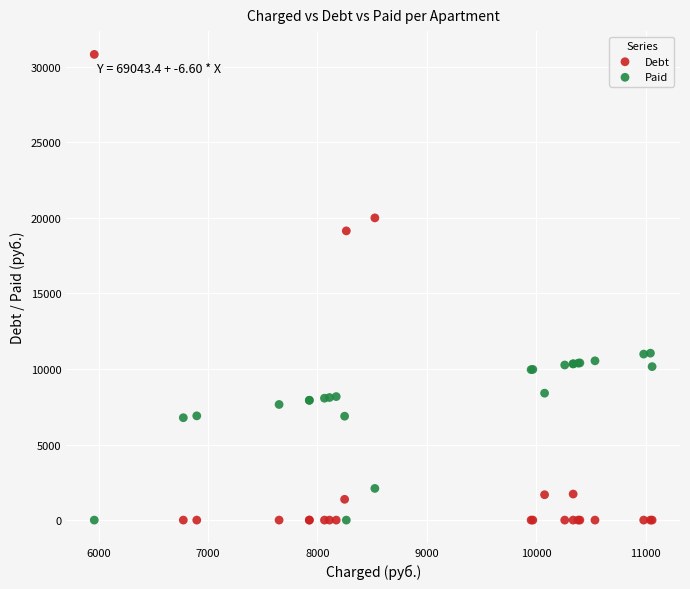

Across all series, what Y value is closest to 15405?

19134.2